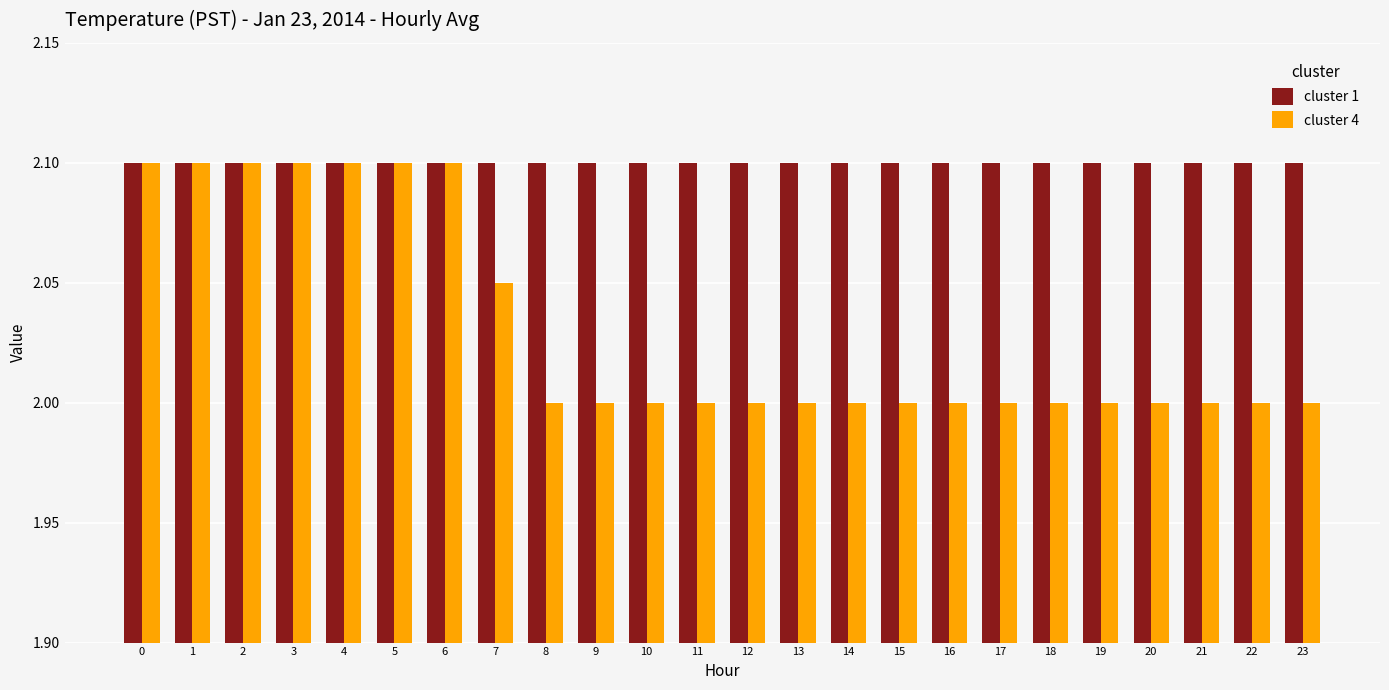

How many groups of bars are there?

24